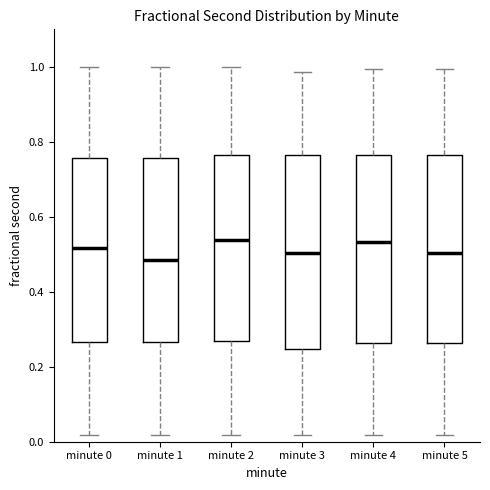

Reading left to right, transcribe this box plot: for each box, give where its median line is, the range the box spans, and where its two whiskers end, as read against the y-axis. The values are not printed on the chart, so give them approximately, as read against the axis.

minute 0: median 0.52, box 0.26 to 0.76, whiskers 0.02 to 1.00
minute 1: median 0.48, box 0.26 to 0.76, whiskers 0.02 to 1.00
minute 2: median 0.54, box 0.26 to 0.76, whiskers 0.02 to 1.00
minute 3: median 0.50, box 0.24 to 0.76, whiskers 0.02 to 0.98
minute 4: median 0.54, box 0.26 to 0.76, whiskers 0.02 to 1.00
minute 5: median 0.50, box 0.26 to 0.76, whiskers 0.02 to 1.00